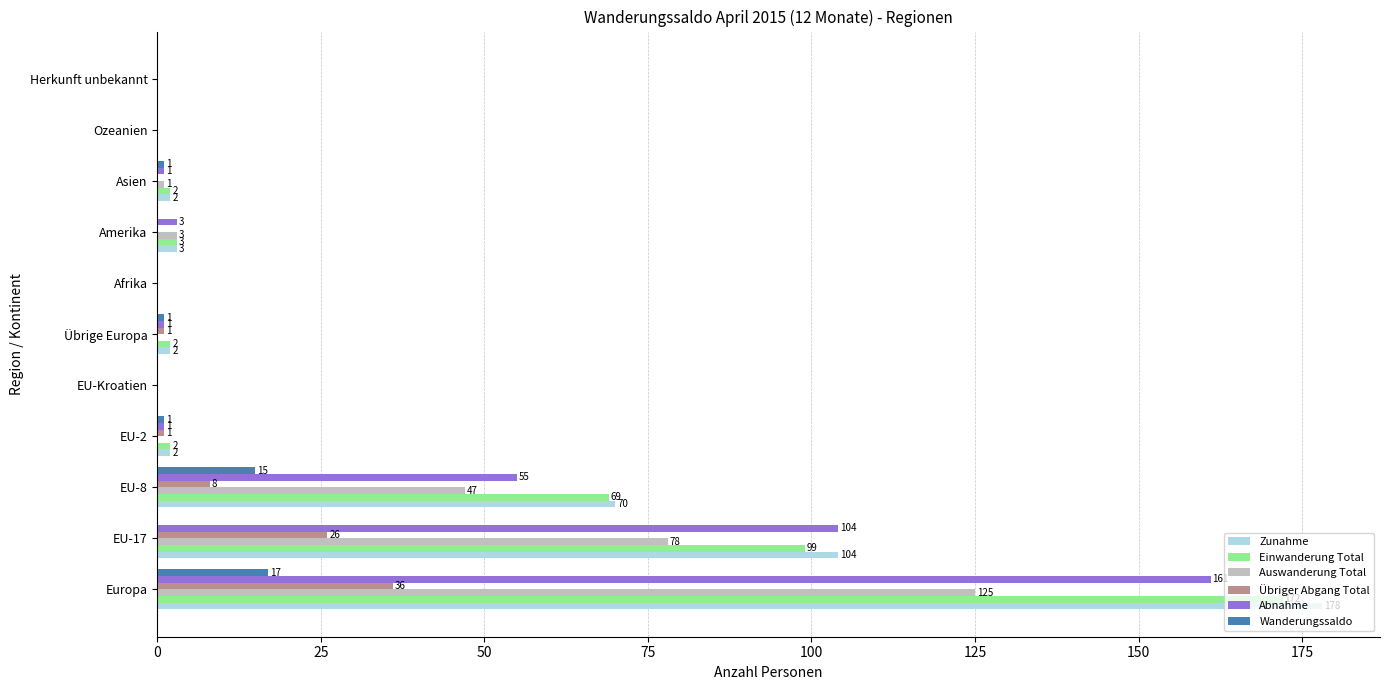

What is the maximum value shown in the chart?

178